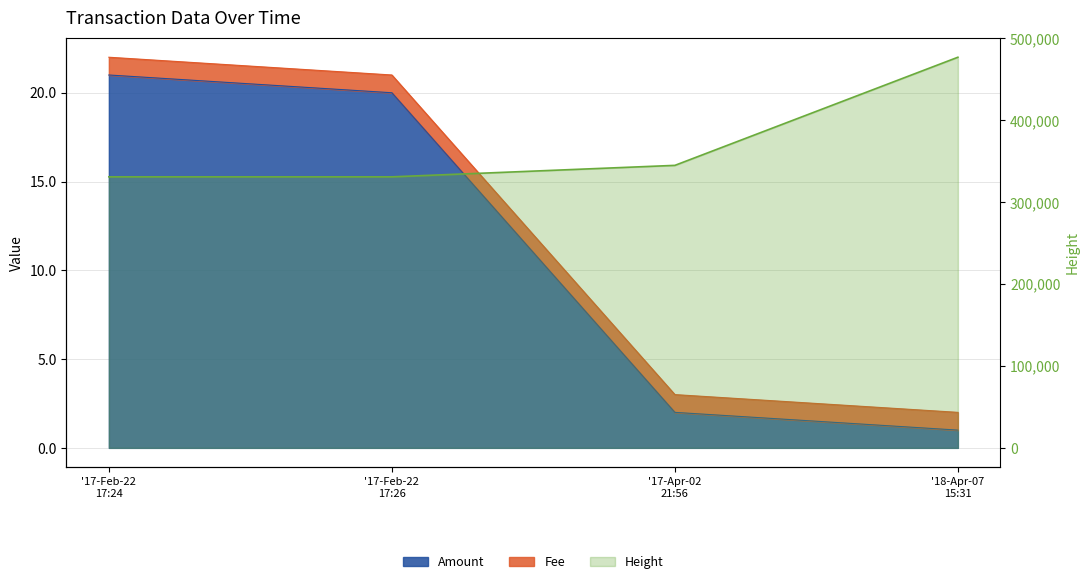

What is the label of the 4th point from the left?

'18-Apr-07 15:31